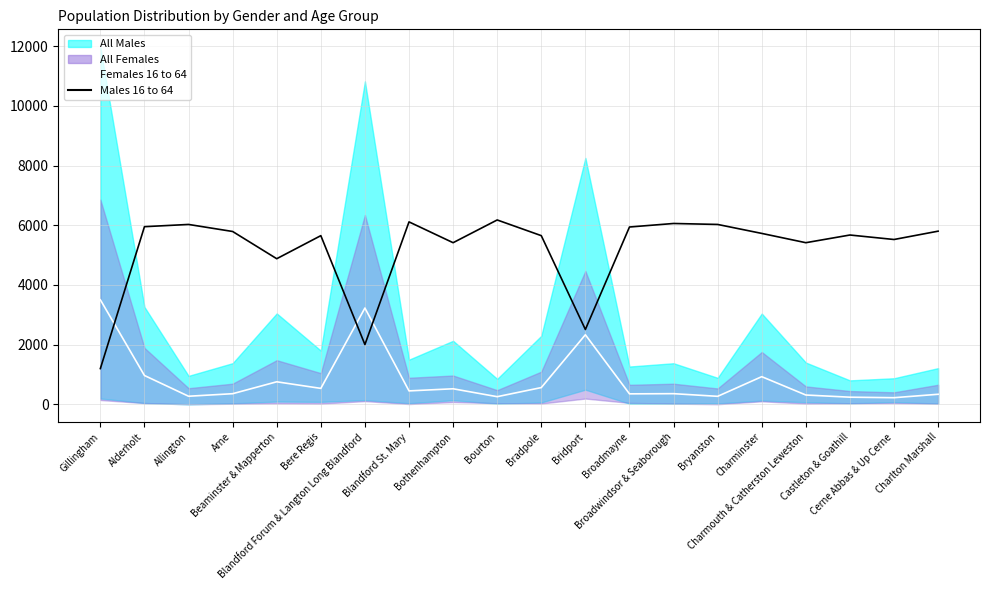

True or false: Males 16 to 64 and Females 16 to 64 cross at least once.

True